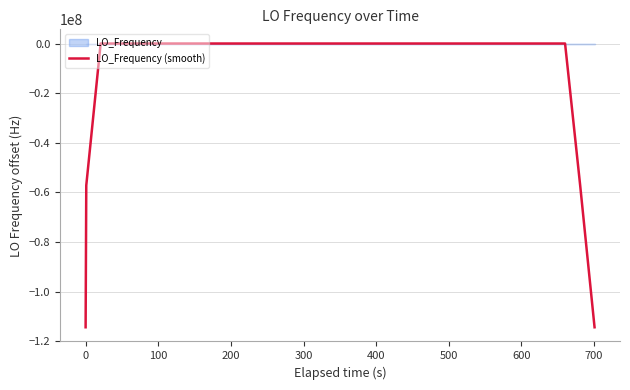

How many positive values are there?

17